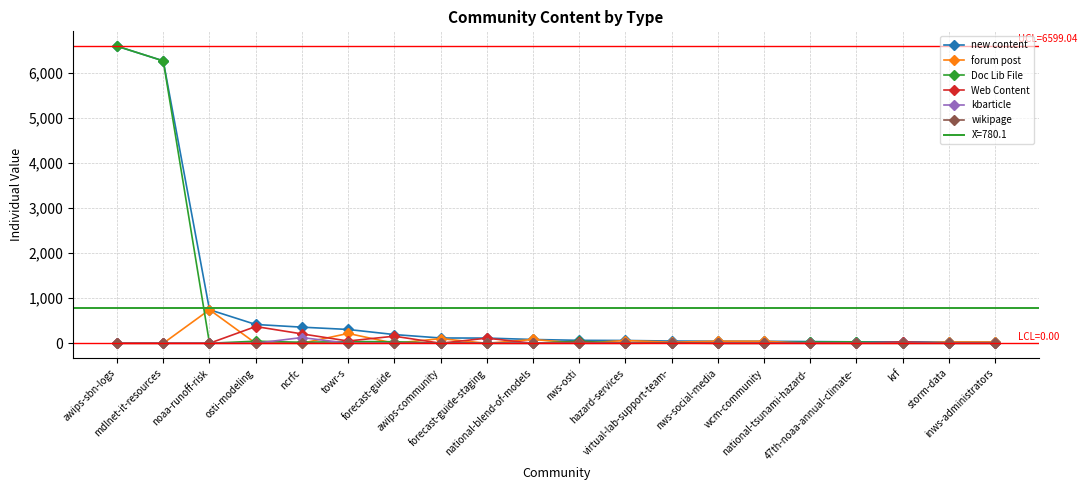

Between ncrfc and nws-osti, which series saw the biggest shift?

new content